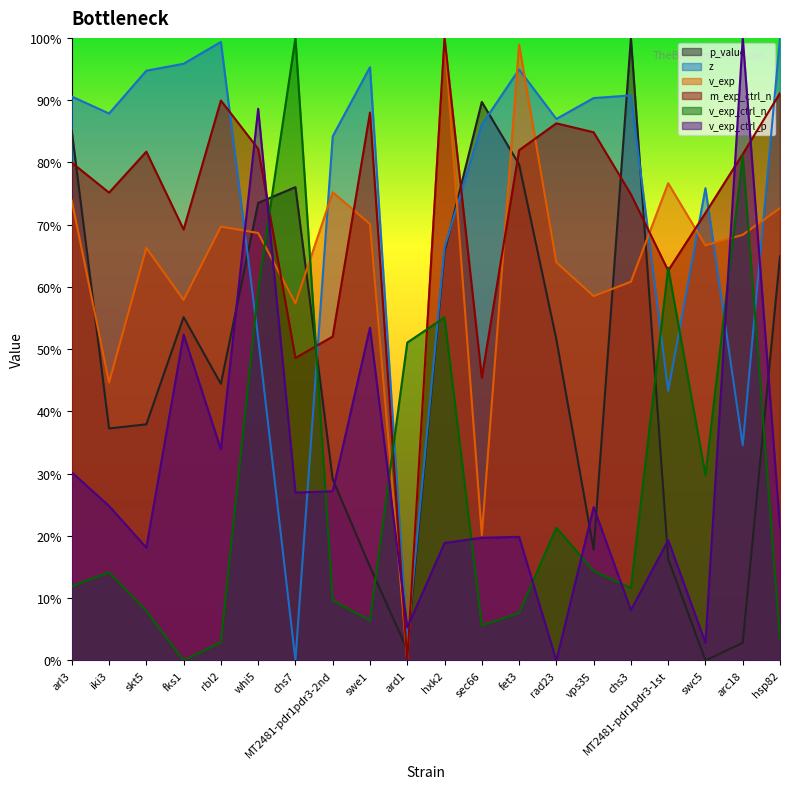

What is the difference between the m_exp_ctrl_n values at vps35 and chs7?

0.4